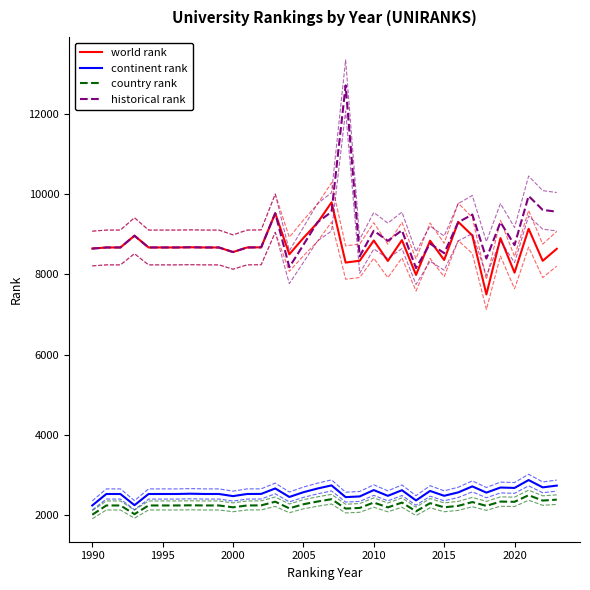

Is it true that country rank equals 1205 at 27?

False